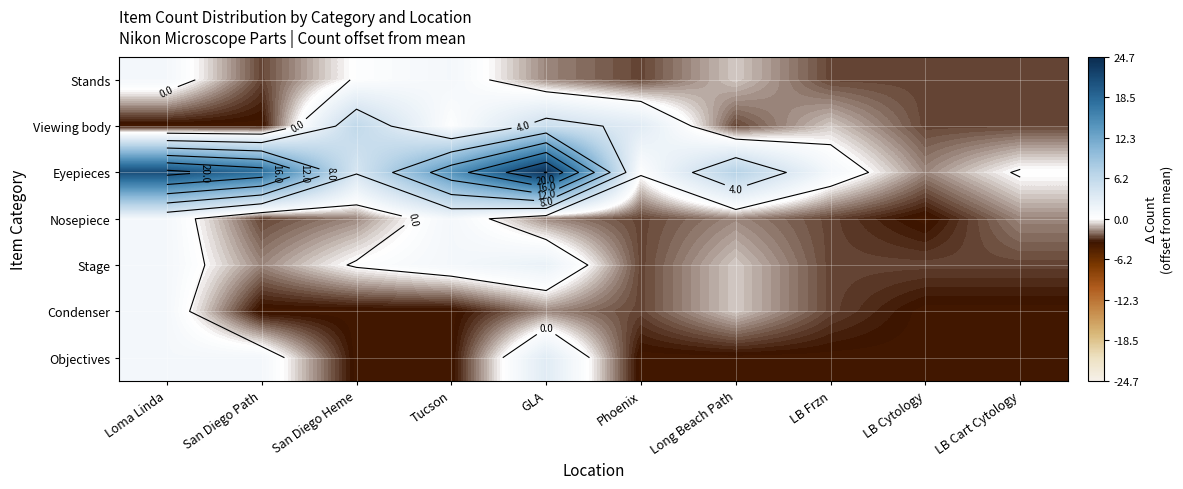

How many data points does each series have?

10